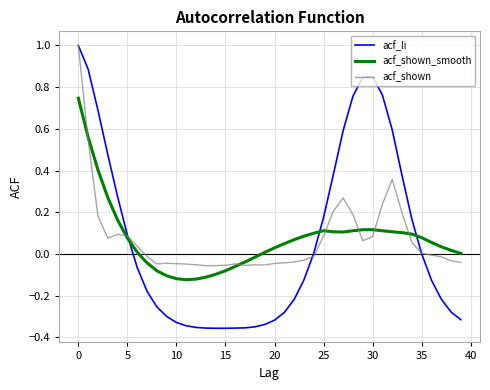

Does the chart have visible grid lines?

Yes